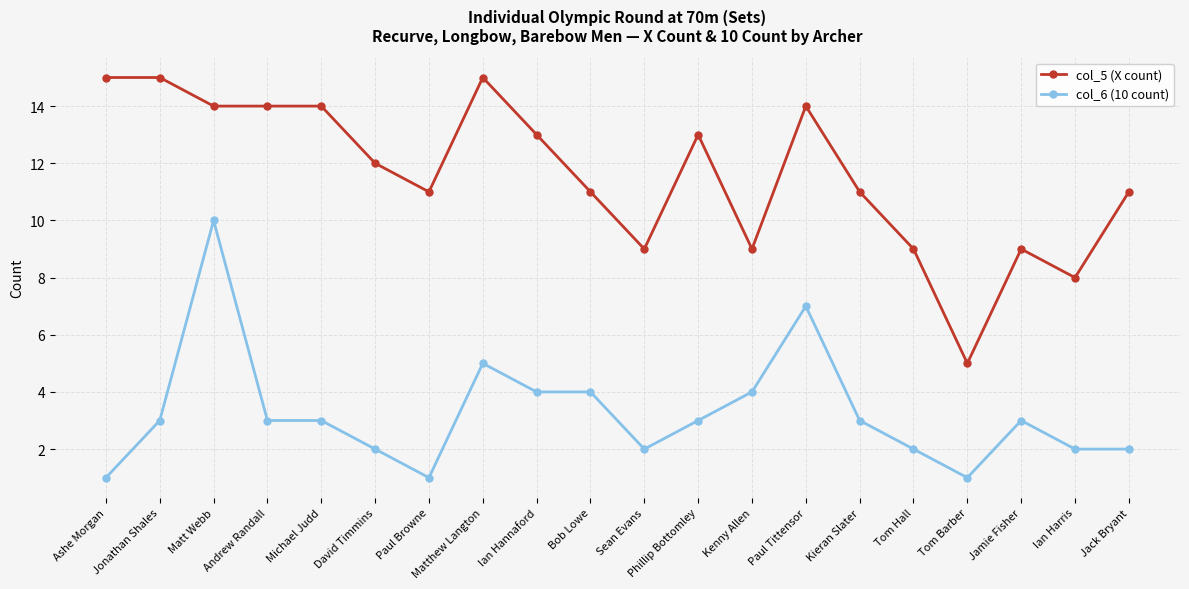

True or false: col_6 (10 count) has more than 0 points higher than both neighbors.

True